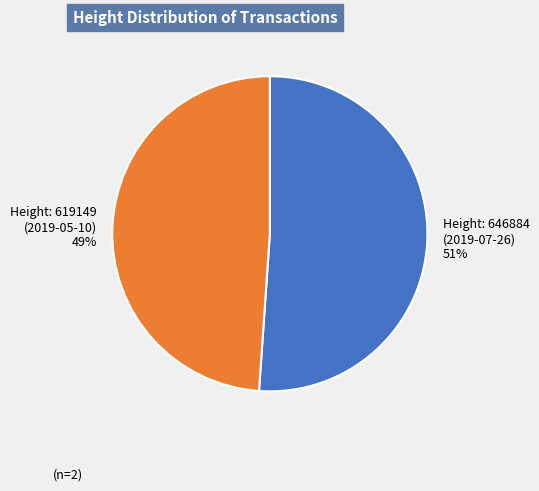

Do Height: 619149 (2019-05-10) and Height: 646884 (2019-07-26) together represent more than half of the pie?

Yes